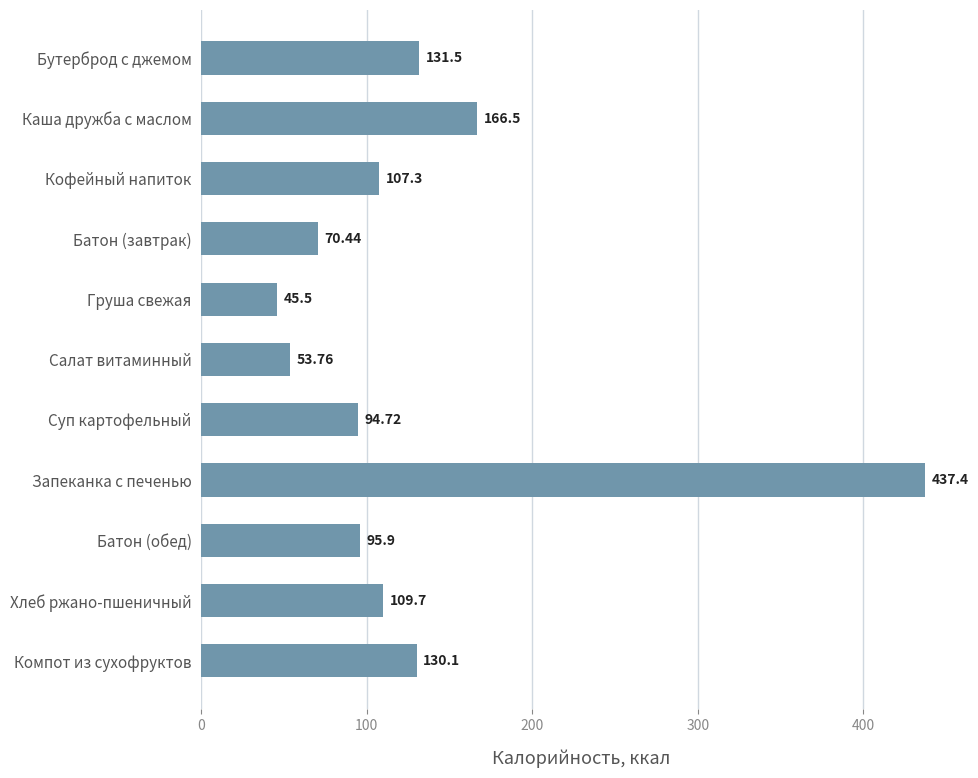

What is the label of the 11th bar from the top?

Компот из сухофруктов